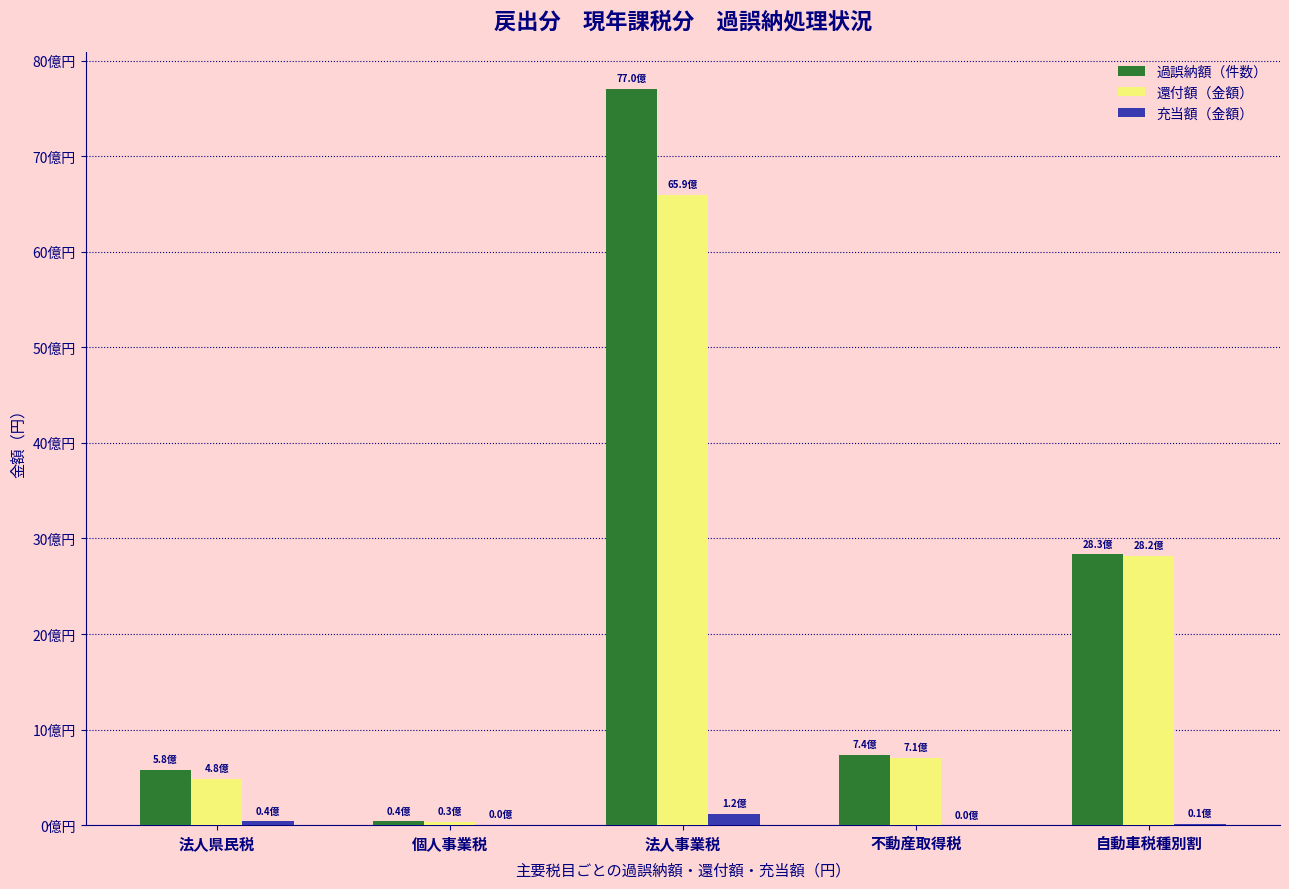

What are all the series names shown in the legend?

過誤納額（件数）, 還付額（金額）, 充当額（金額）